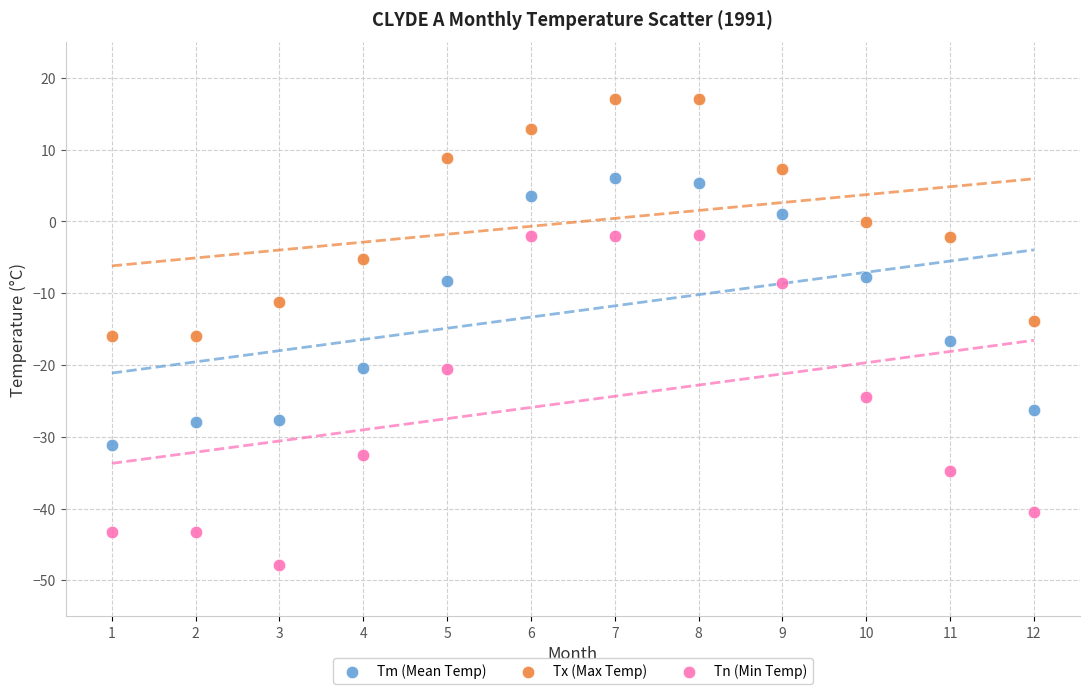

In the Tm (Mean Temp) series, what Y value is closest to -12?

-8.3